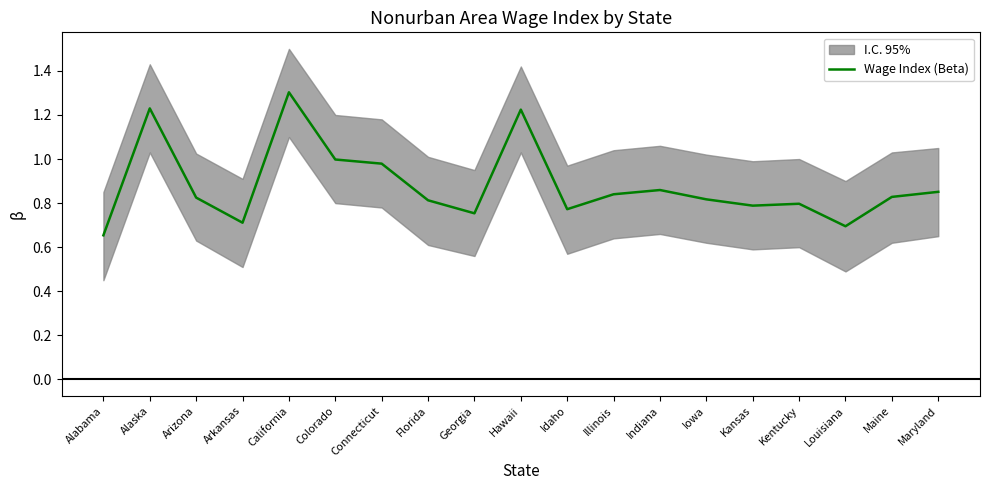

What is the average value?

0.9